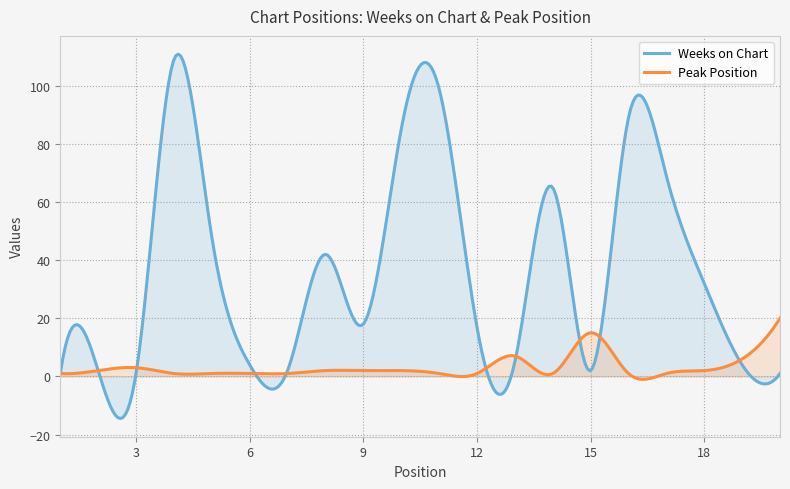

How many series are shown in this chart?

2